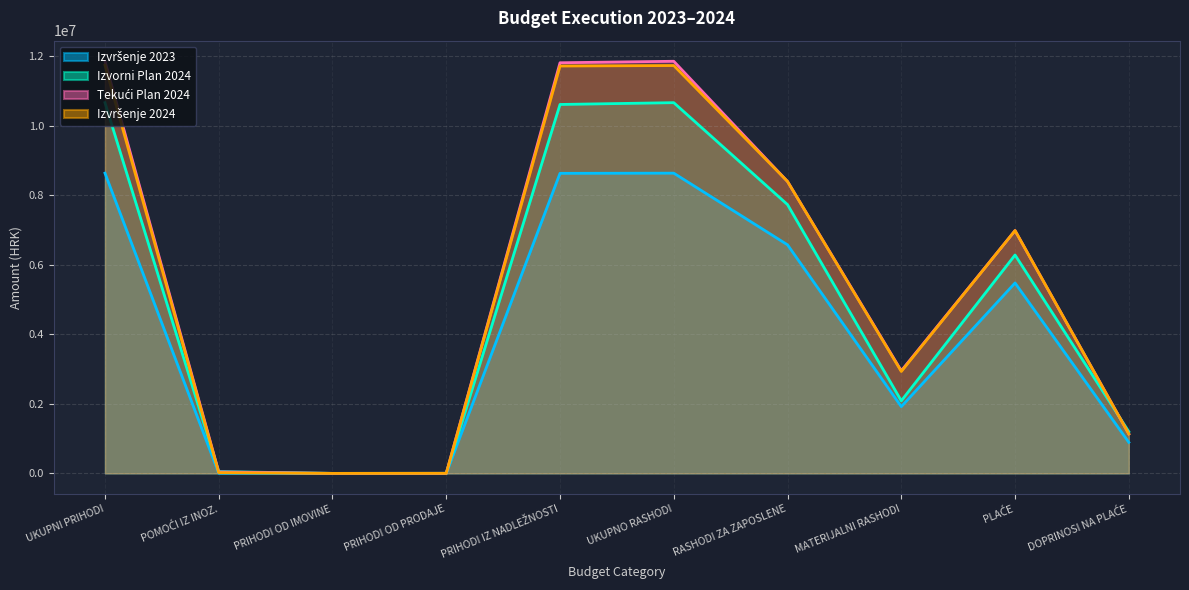

Which label corresponds to the smallest value in the chart?

PRIHODI OD IMOVINE